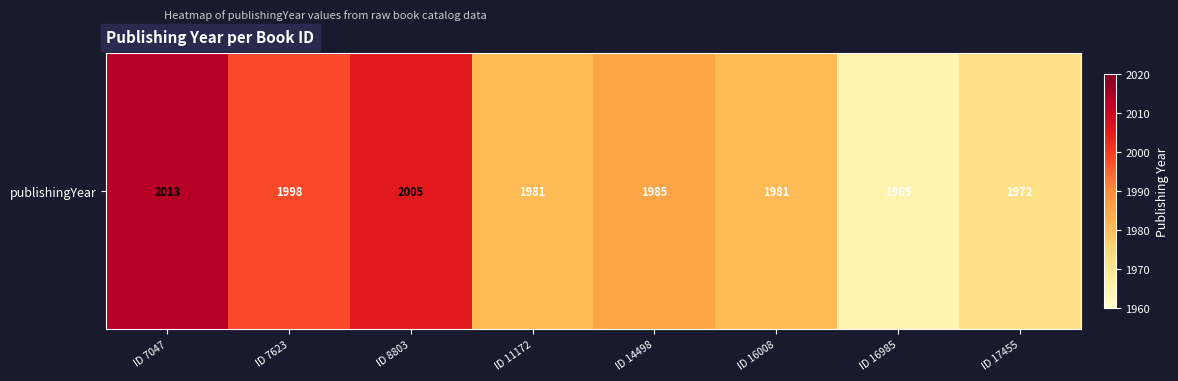

Reading left to right, what are all the values shown in this chart?

ID 7047=2013	ID 7623=1998	ID 8803=2005	ID 11172=1981	ID 14498=1985	ID 16008=1981	ID 16985=1965	ID 17455=1972